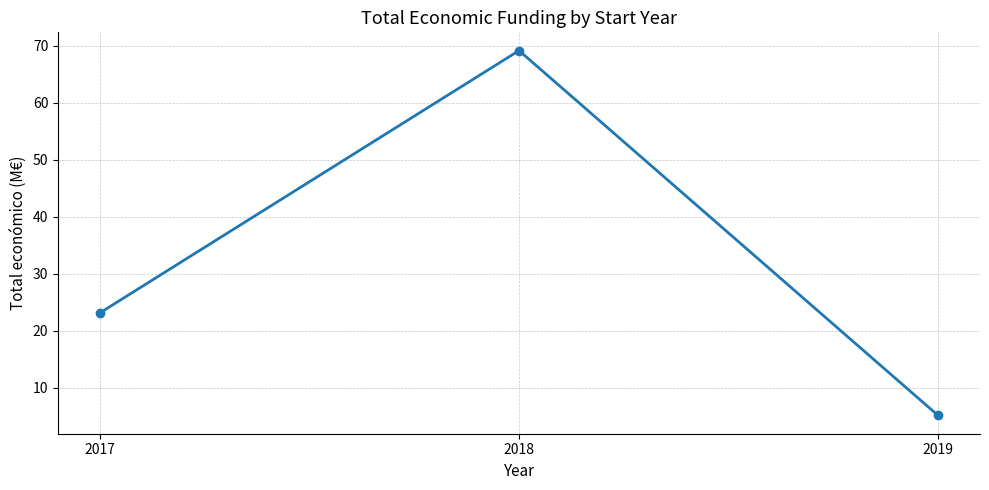

What is the sum of all values?

97.5